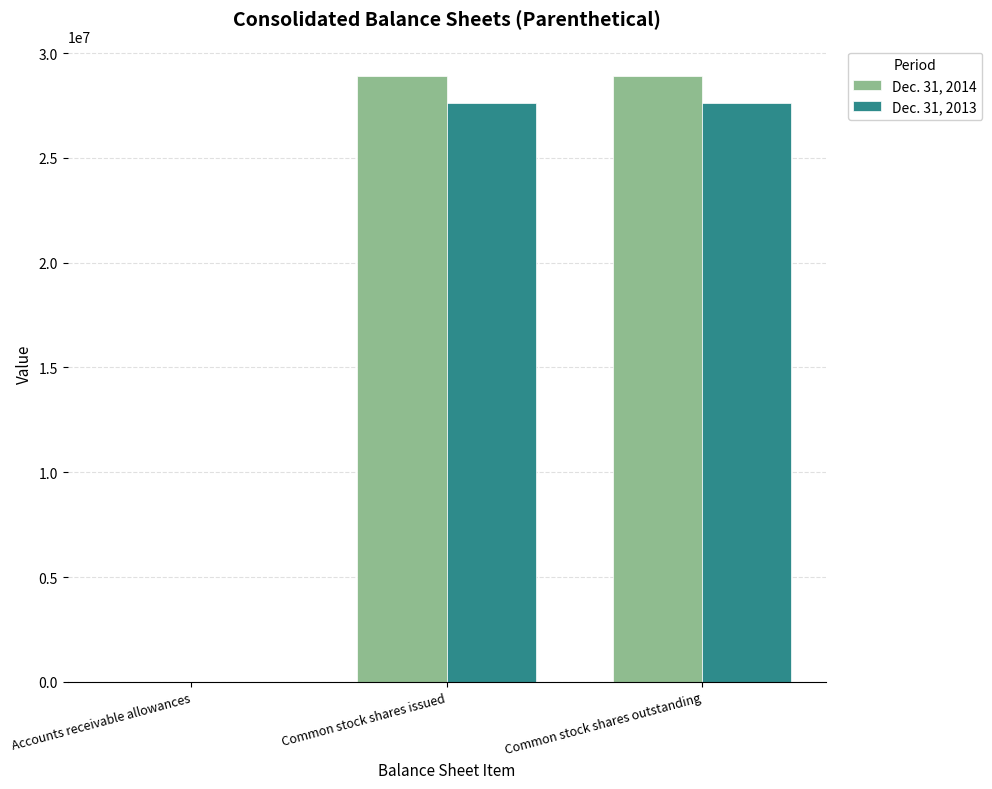

Reading right to left, extract all data points from this chart.

Dec. 31, 2014: Common stock shares outstanding=28907147	Common stock shares issued=28907147	Accounts receivable allowances=66
Dec. 31, 2013: Common stock shares outstanding=27624025	Common stock shares issued=27624025	Accounts receivable allowances=81